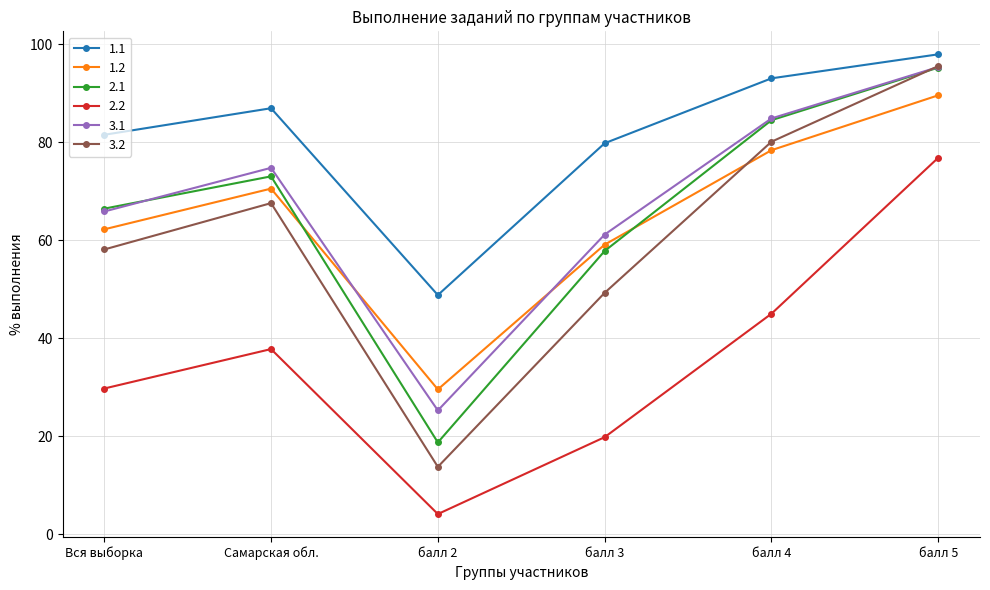

Which series has the largest total across all categories?

1.1